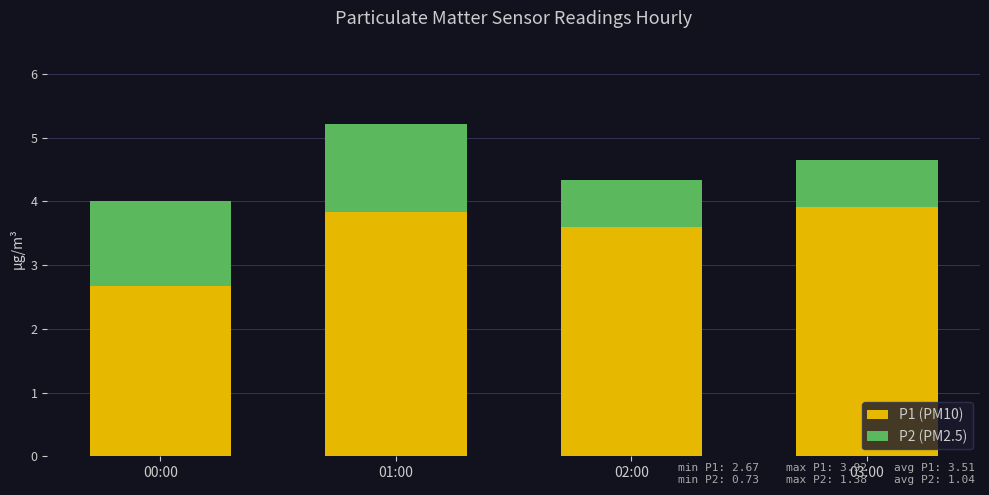

What is the sum of the P1 (PM10) values at 01:00 and 02:00?

7.4